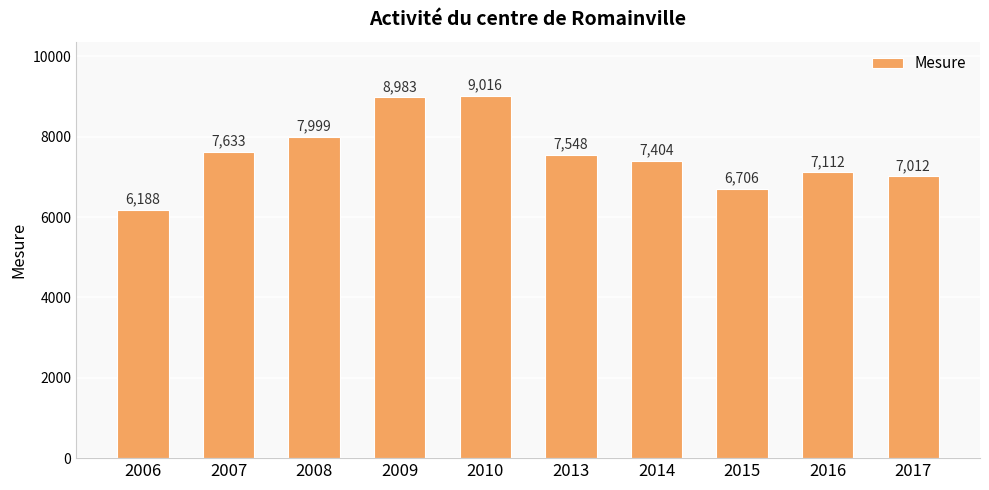

What is the value of the 9th bar from the left?

7112